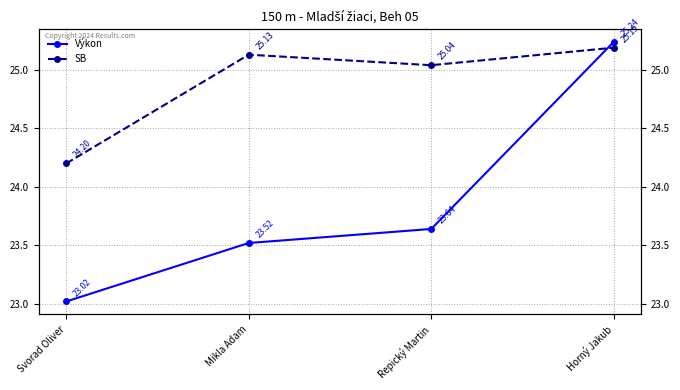

Which category has the highest value across all series?

Horný Jakub